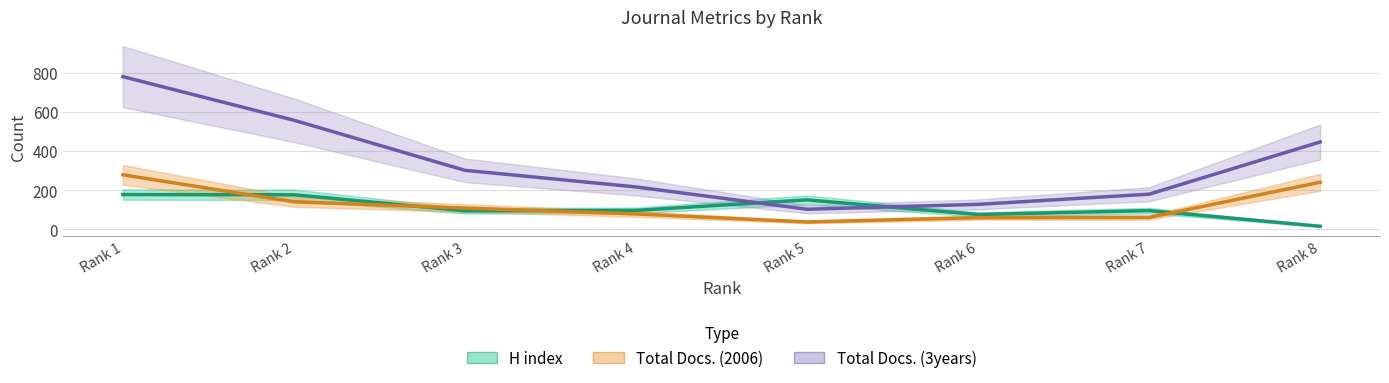

At which label is Total Docs. (3years) closest to 442?

Rank 8